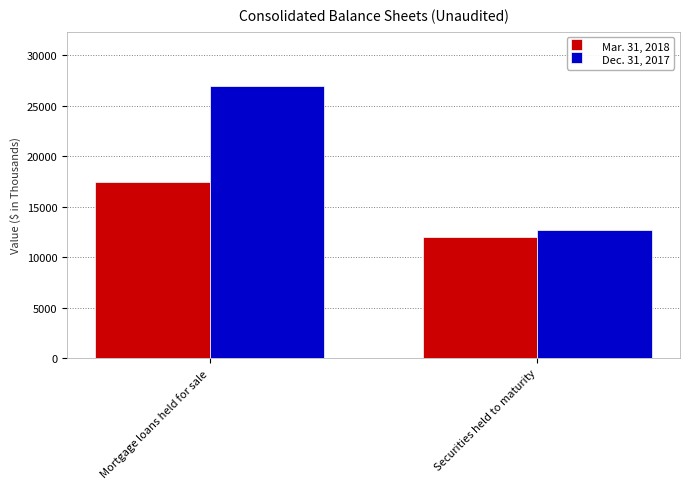

Are the bars horizontal?

No